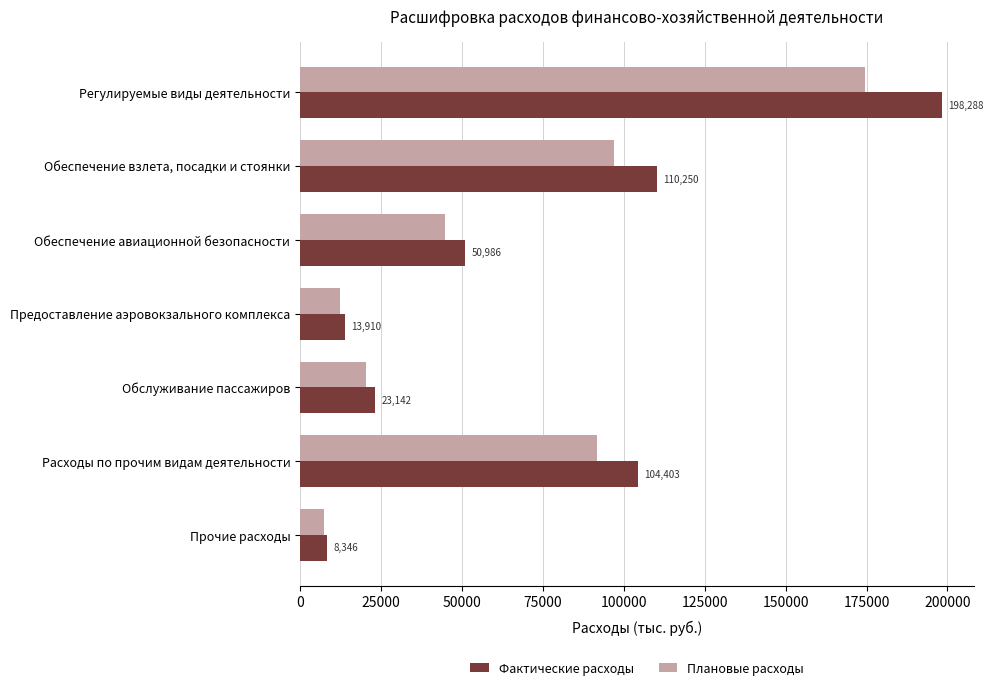

What is the average value of the Плановые расходы series?

64029.4